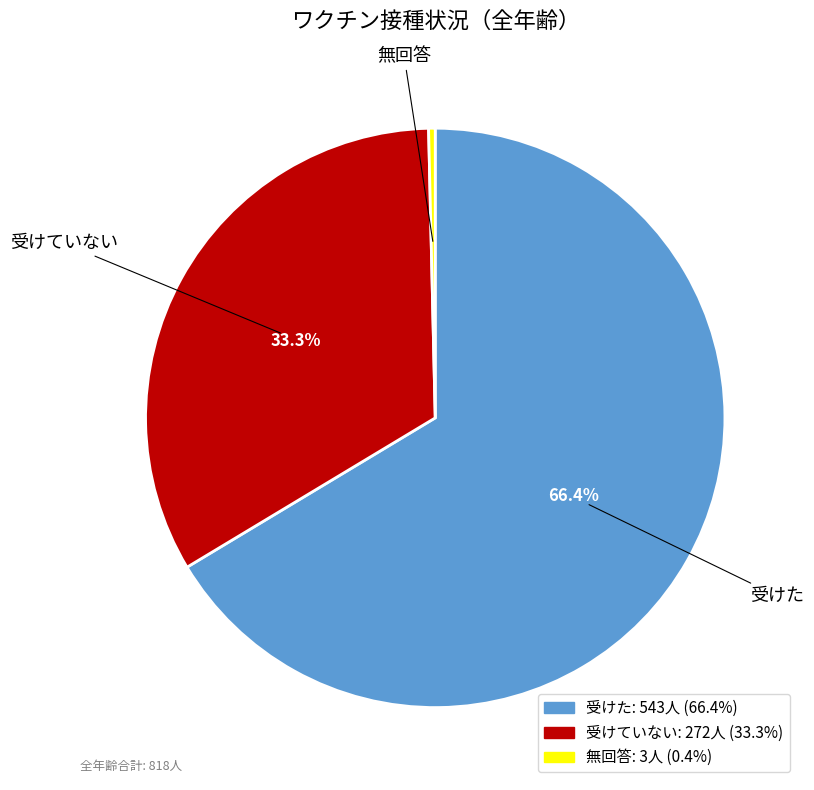

To the nearest percent, what is the combined percentage of 無回答 and 受けた?

67%